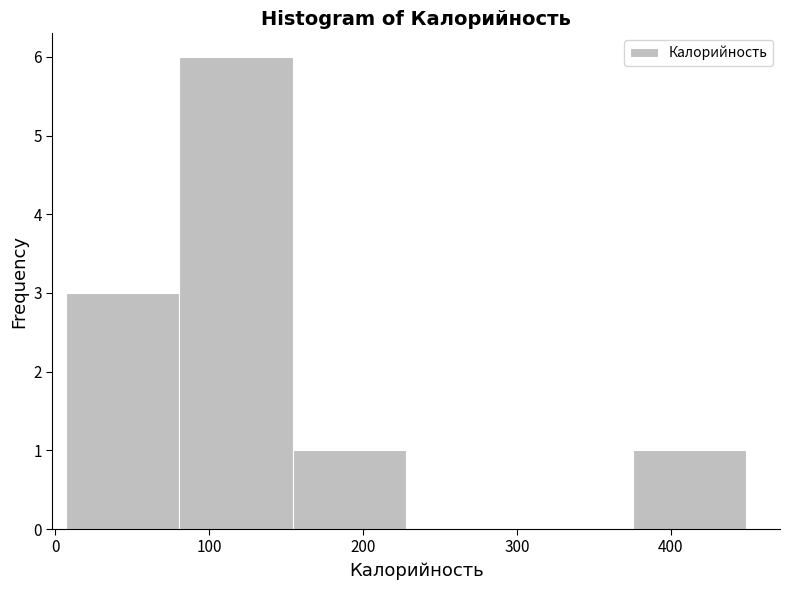

Reading left to right, list every bar in this chart as the range it spans on the x-axis followed by its height. Neither the bar edges nor the heights are printed on the chart, so give them approximately, as read against the axes.

10 to 80: 3
80 to 150: 6
150 to 230: 1
230 to 300: 0
300 to 380: 0
380 to 450: 1